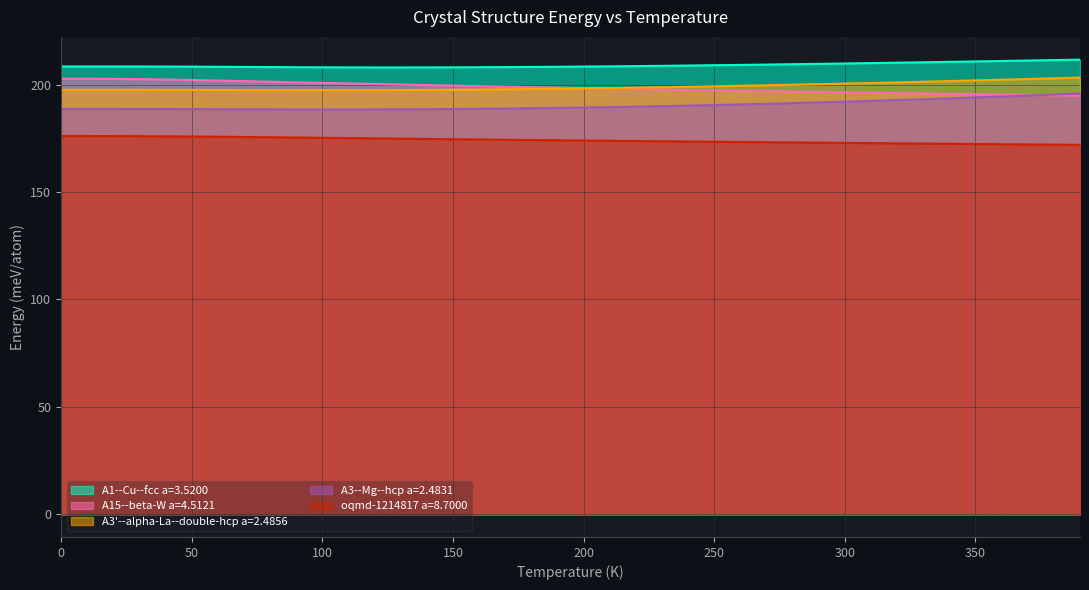

Which series has the largest total across all categories?

A1--Cu--fcc a=3.5200